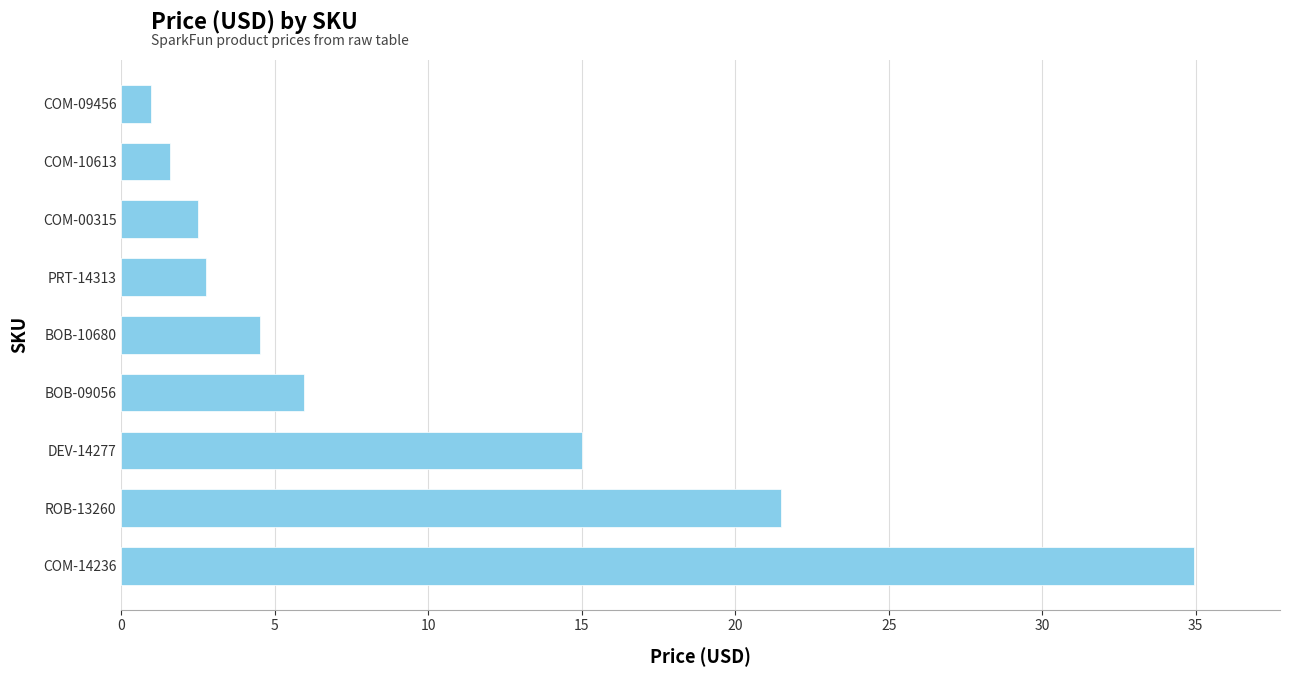

What is the sum of all values?

89.7